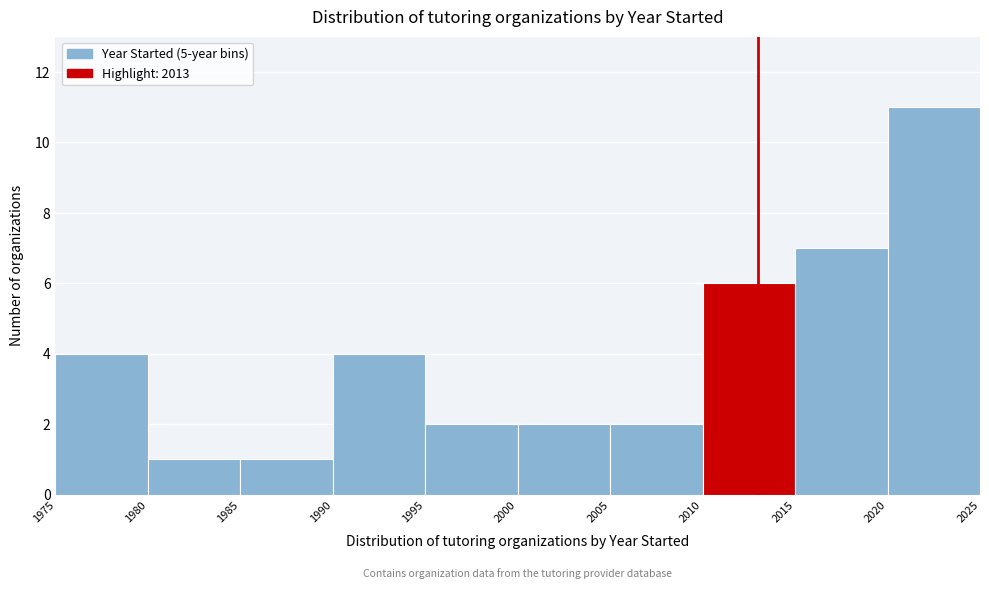

Reading left to right, transcribe this chart: for each bar, give the range it covers on the x-axis and its height. The values are not printed on the chart, so give them approximately, as read against the axis.

1975 to 1980: 4
1980 to 1985: 1
1985 to 1990: 1
1990 to 1995: 4
1995 to 2000: 2
2000 to 2005: 2
2005 to 2010: 2
2010 to 2015: 6
2015 to 2020: 7
2020 to 2025: 11